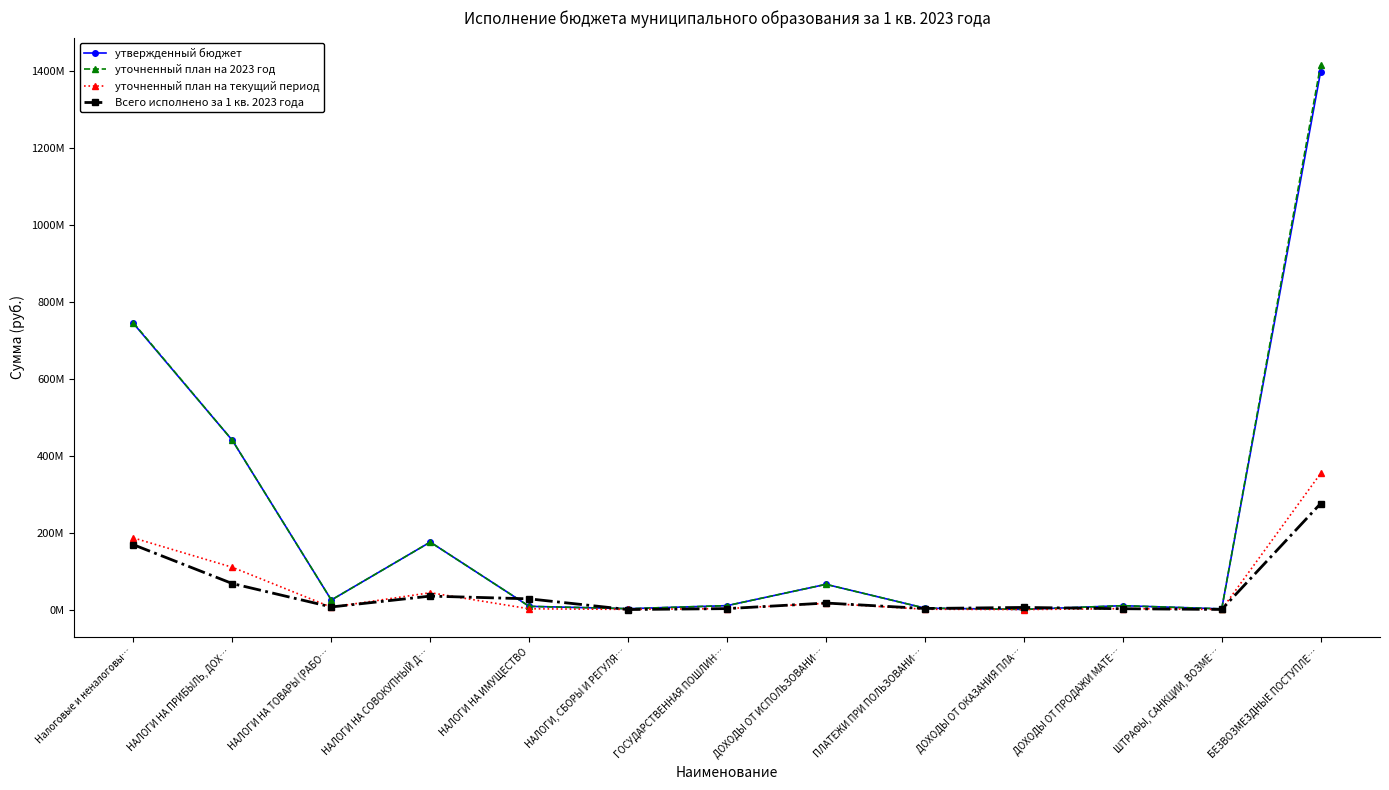

What is the value of the уточненный план на текущий период point at the 9th from the left?

950000.0